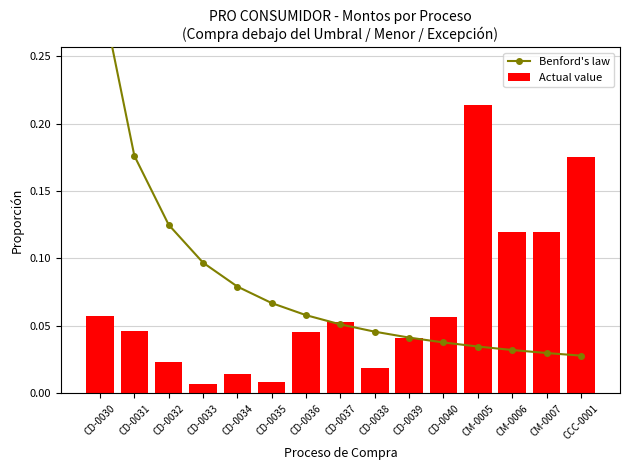

The Actual value series shows 0.1 at CD-0039. True or false?

False